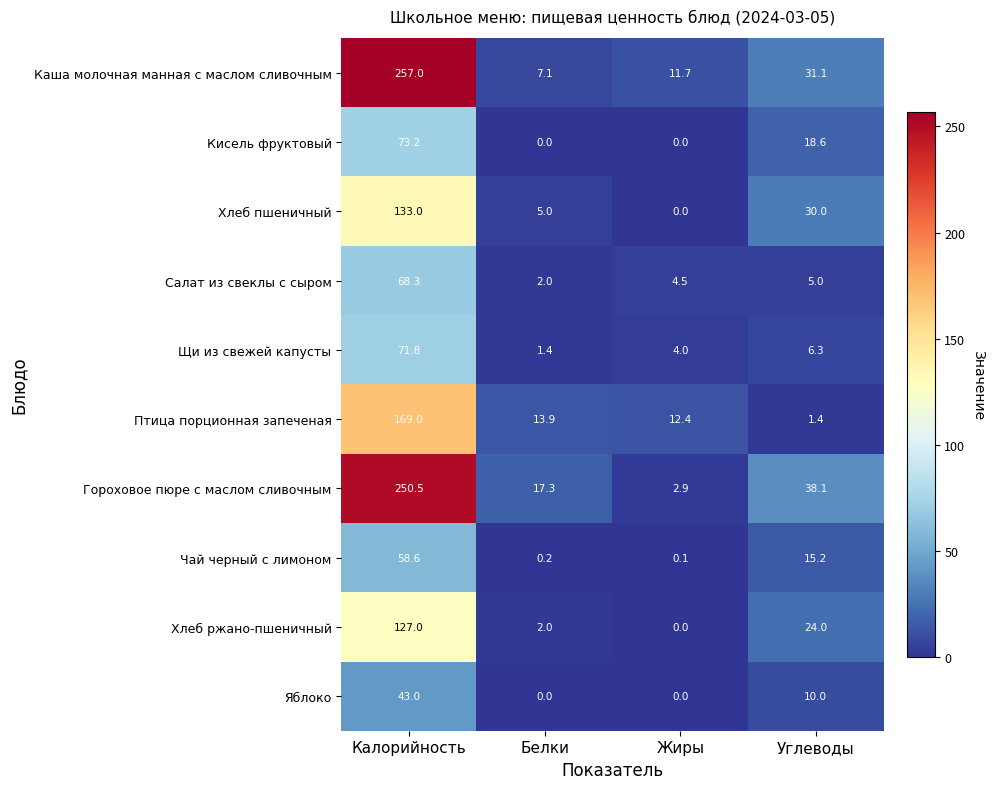

How many categories are shown in the chart?

4